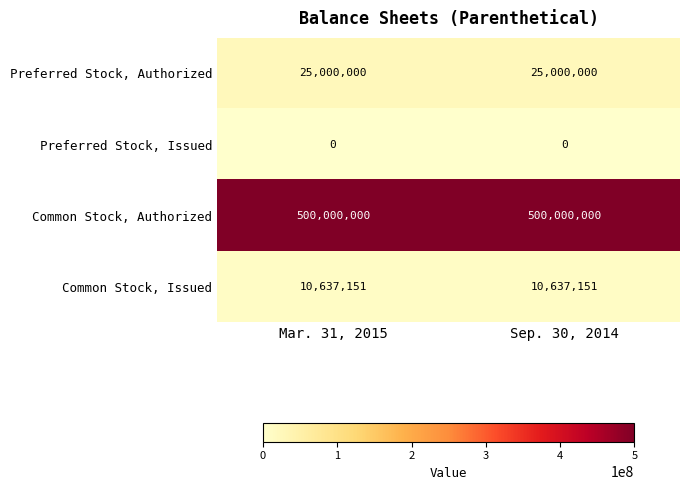

Reading left to right, list all the values displayed in this chart.

Preferred Stock, Authorized: Mar. 31, 2015=25000000	Sep. 30, 2014=25000000
Preferred Stock, Issued: Mar. 31, 2015=0	Sep. 30, 2014=0
Common Stock, Authorized: Mar. 31, 2015=500000000	Sep. 30, 2014=500000000
Common Stock, Issued: Mar. 31, 2015=10637151	Sep. 30, 2014=10637151